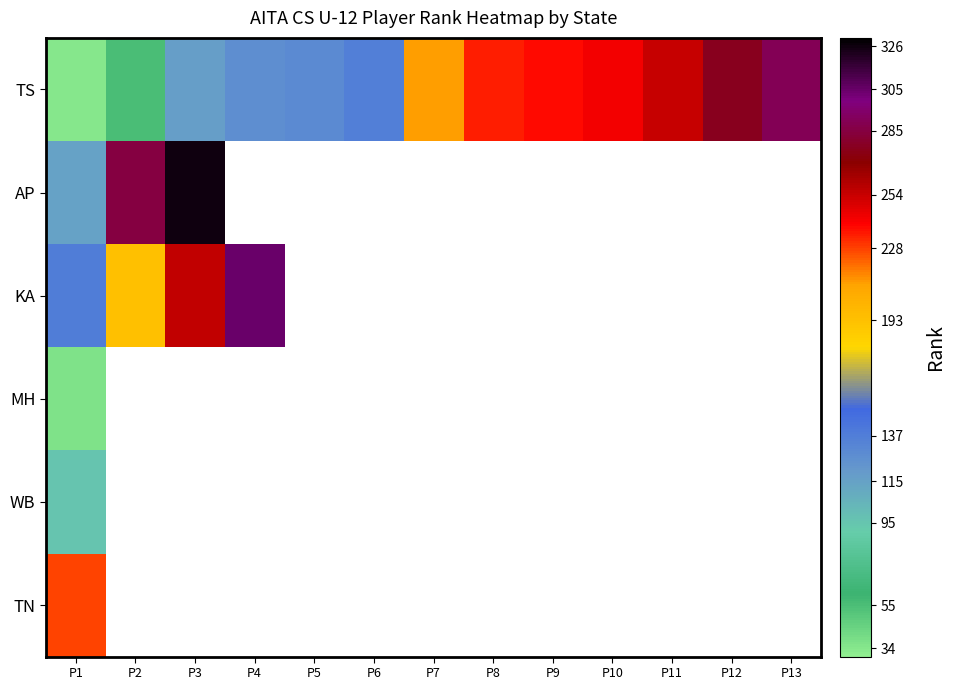

Rank the series by their maximum value, from lowest to highest.

MH, WB, TN, TS, KA, AP